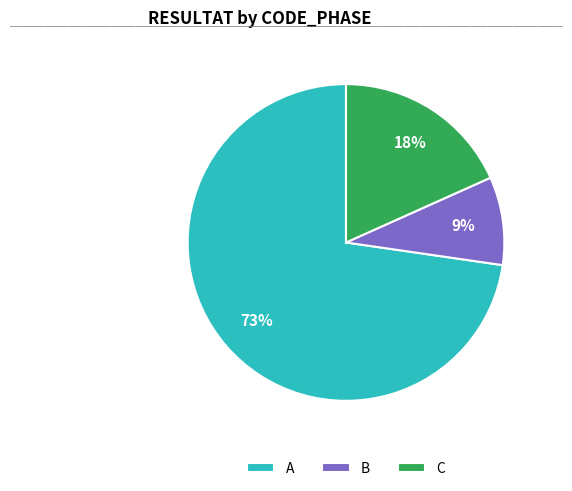

The C slice represents 18% of the pie. True or false?

True